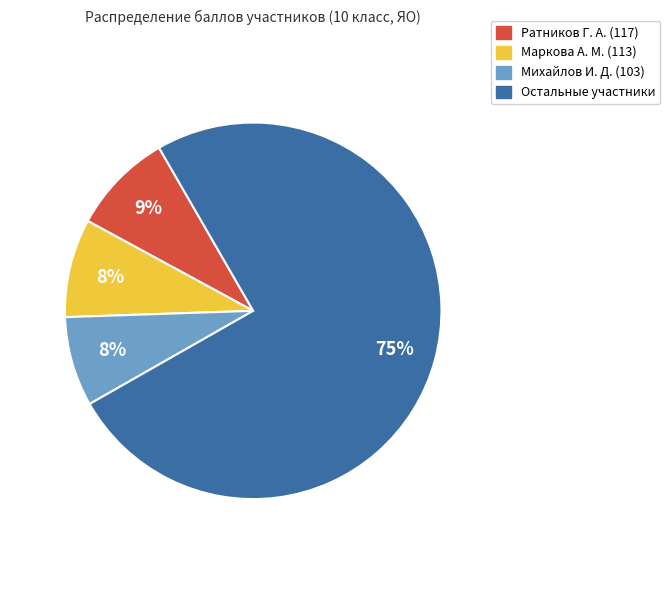

To the nearest percent, what is the average slice percentage?

25%